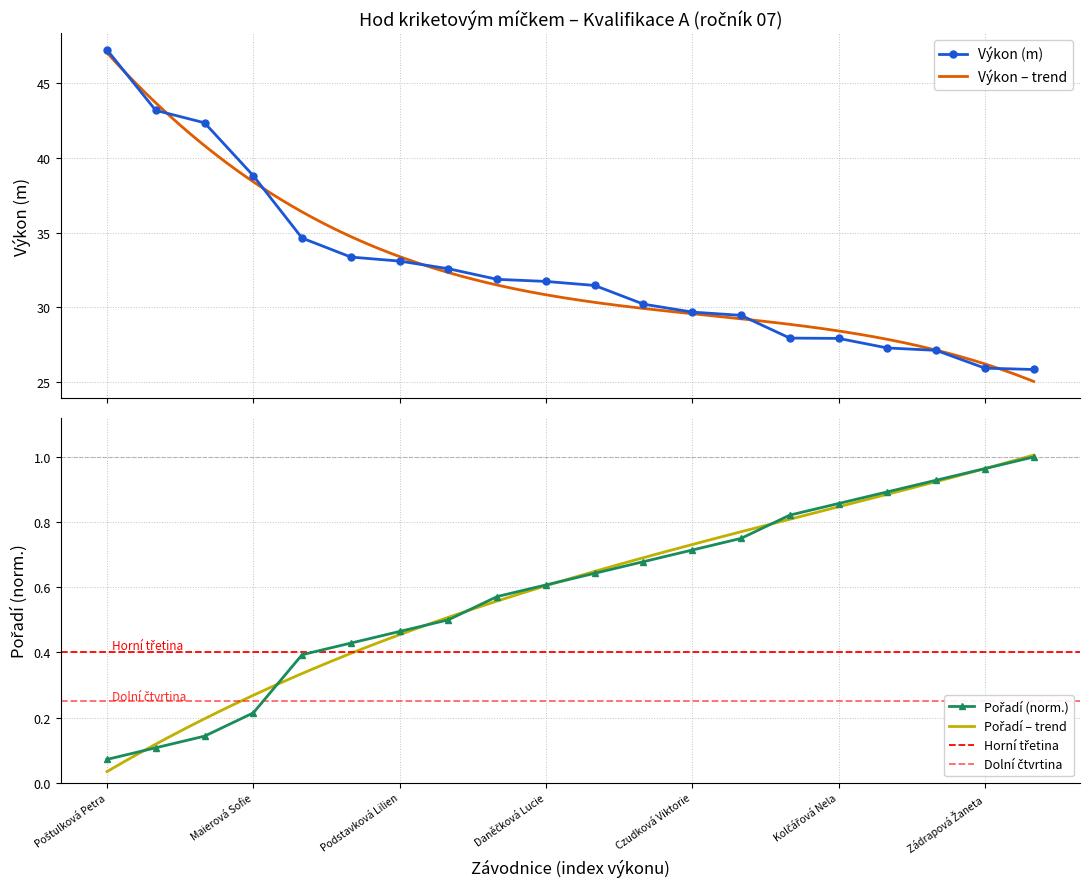

Which series has the largest total across all categories?

Výkon